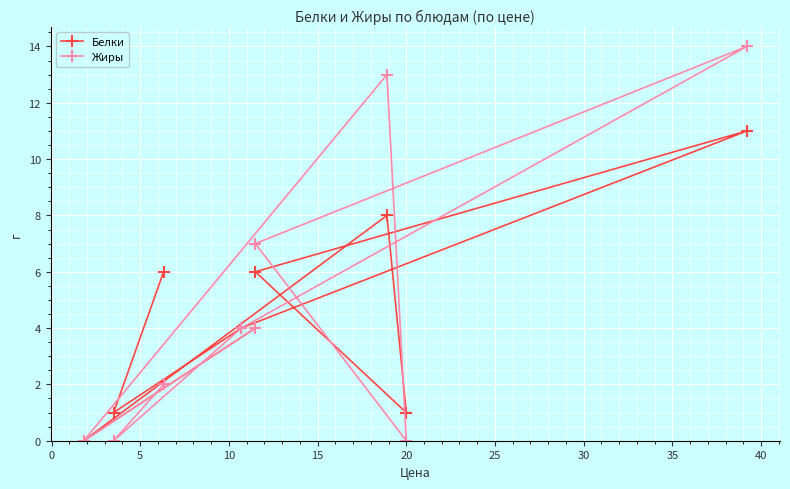

How many intersections are there between Жиры and Белки?

2